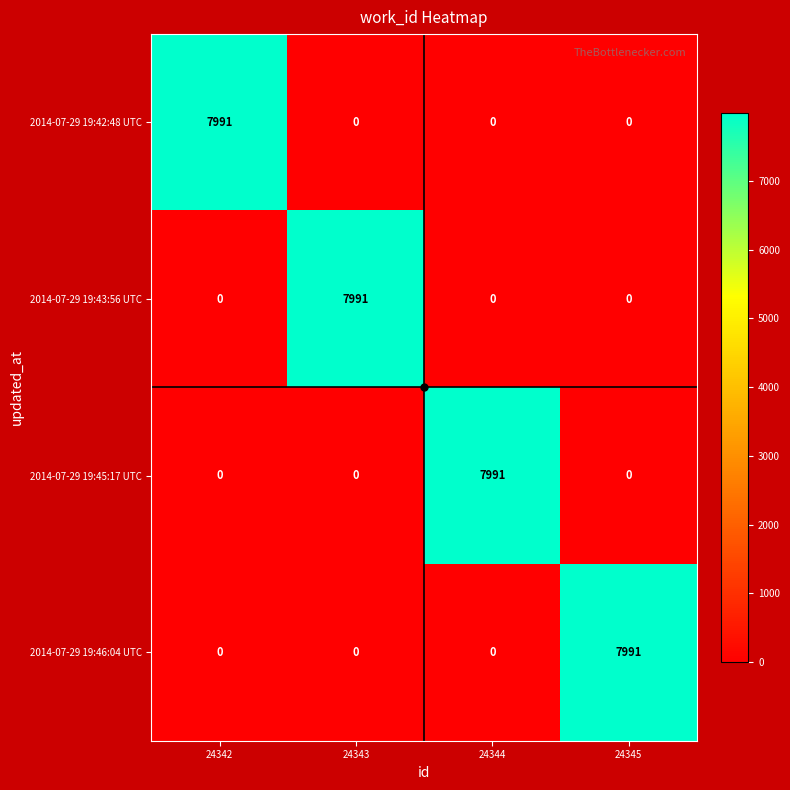

Which category has the highest value in the 2014-07-29 19:46:04 UTC series?

24345